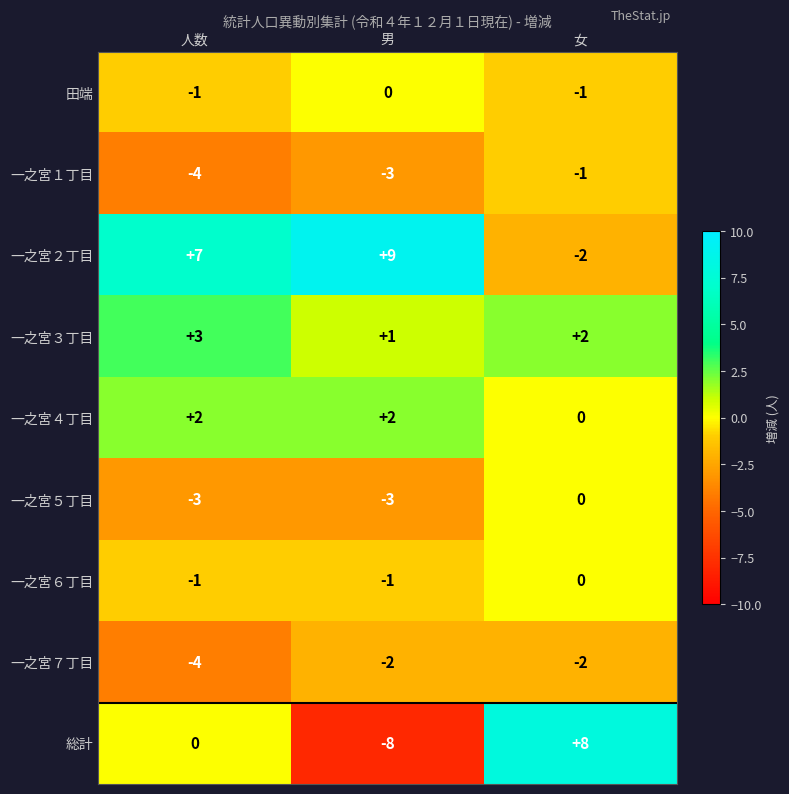

Which series has the largest range (max minus min)?

総計